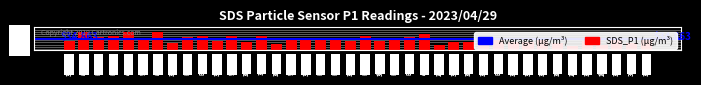

What is the label of the 6th bar from the left?

00:14